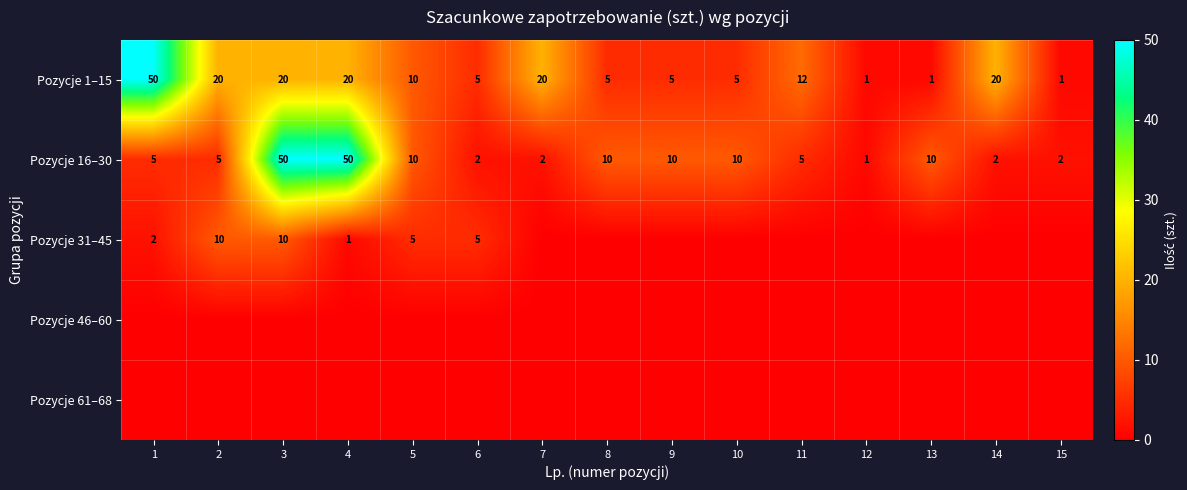

What value does the Pozycje 16–30 series have at 8?

10